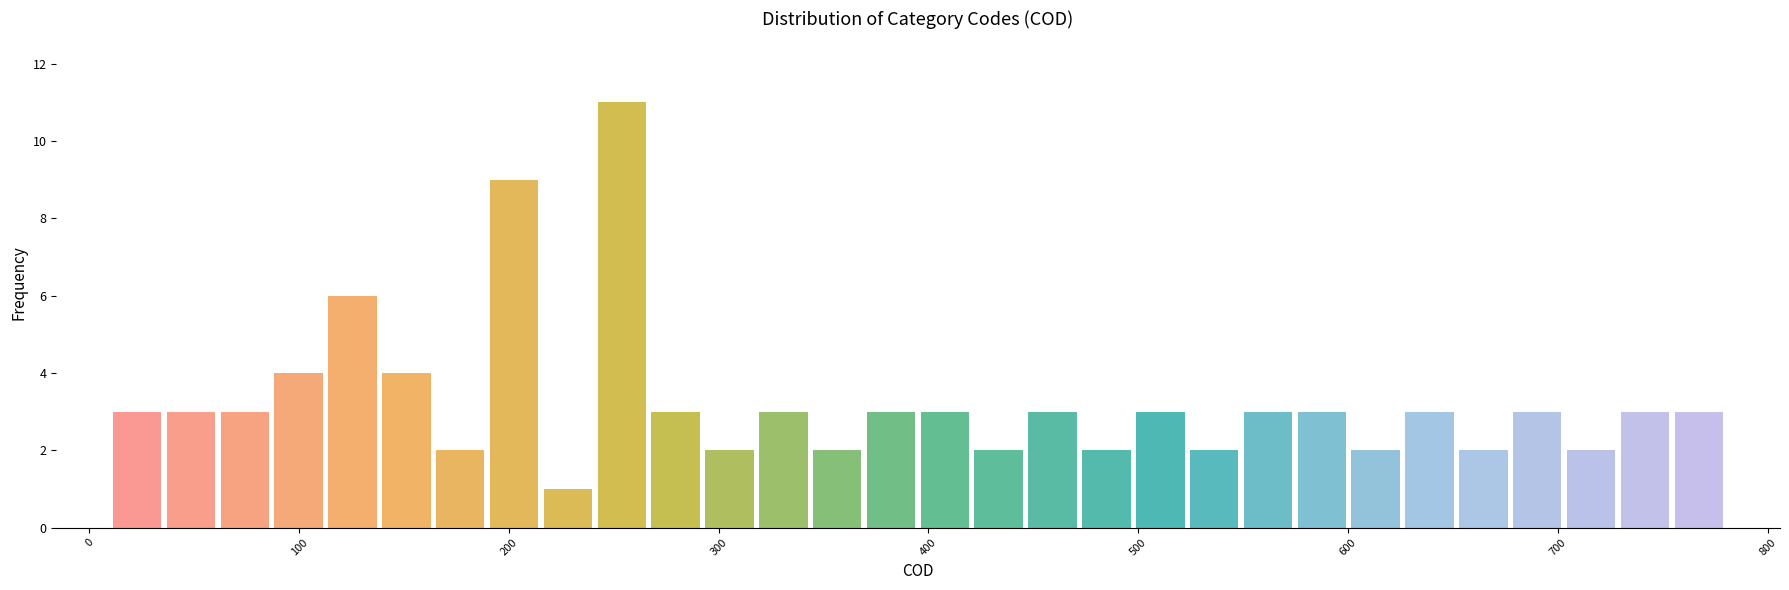

Read against the x-axis, roughly where is the centre of the tallest bar?

250